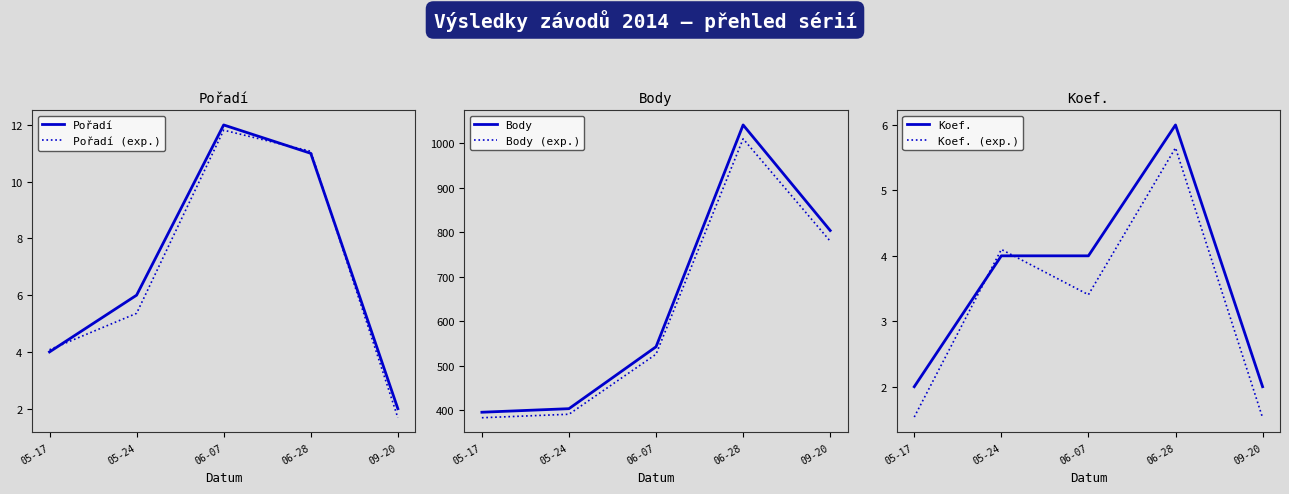

At which label is Pořadí closest to 7?

05-24